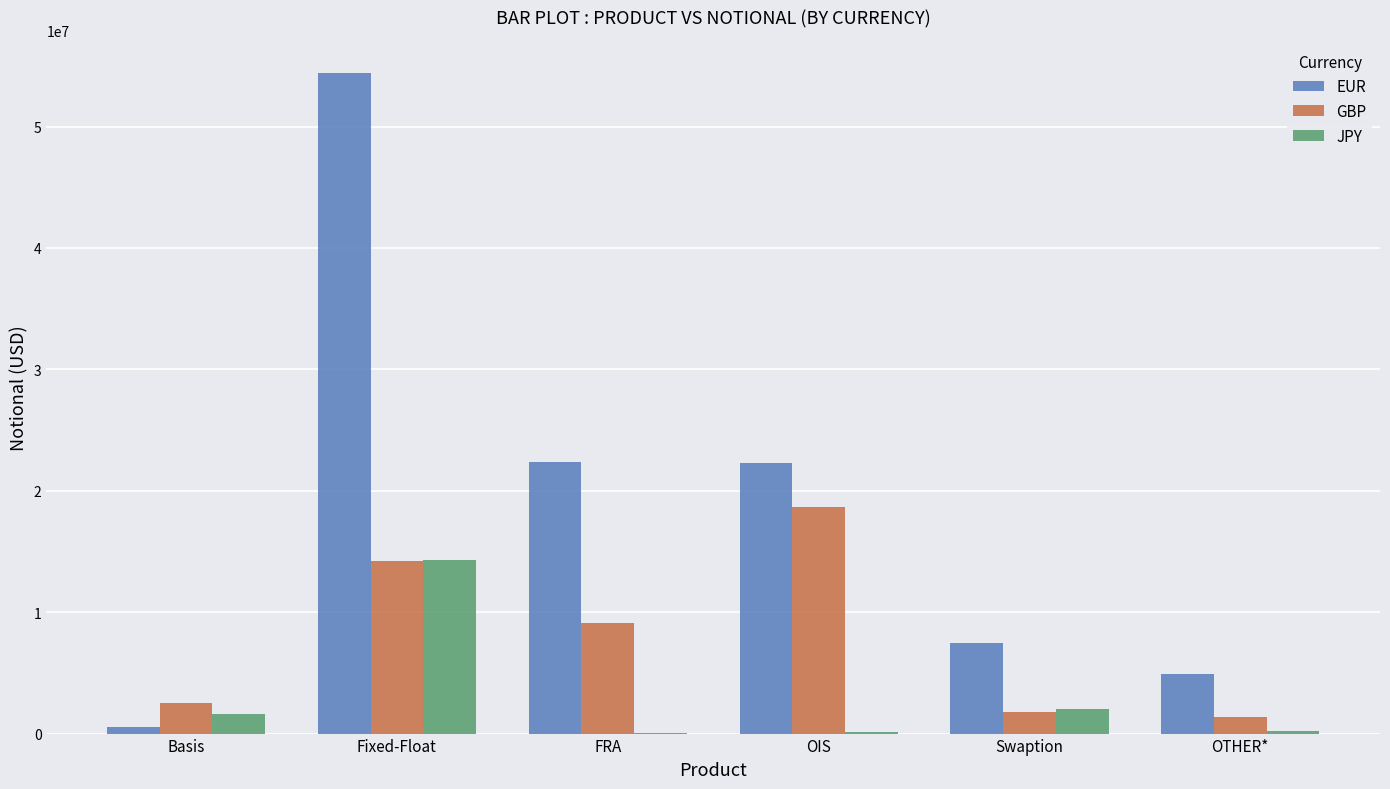

True or false: JPY has a value of 139260 at OIS.

True